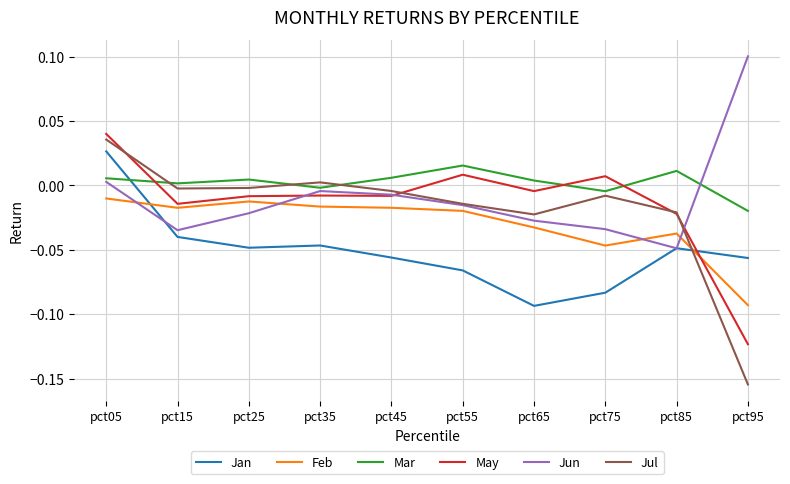

True or false: Mar has a value of -0.0 at pct75.

True